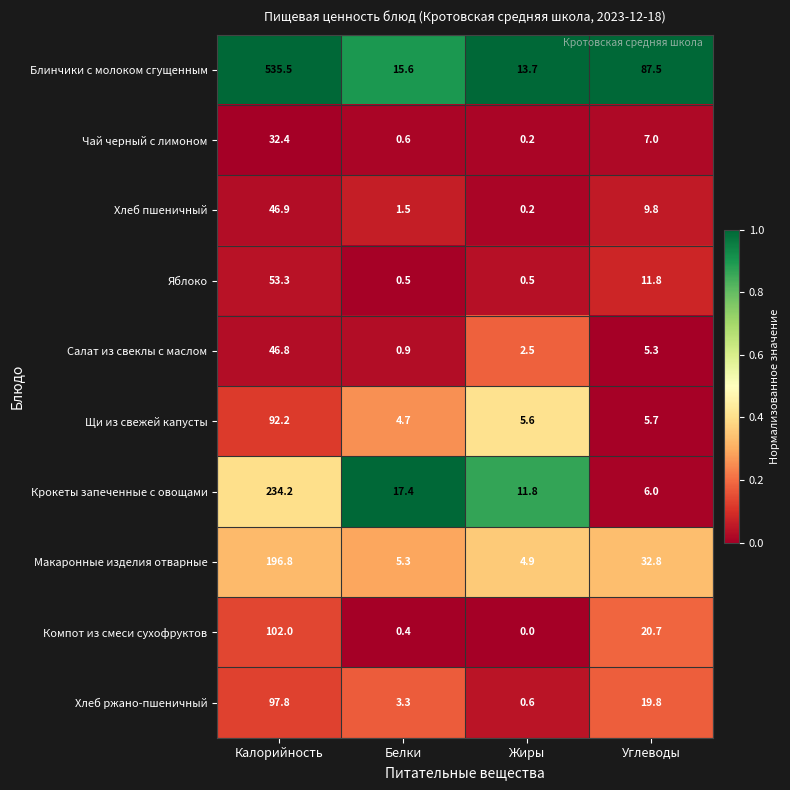

What is the approximate value of Чай черный с лимоном at Белки?

0.6